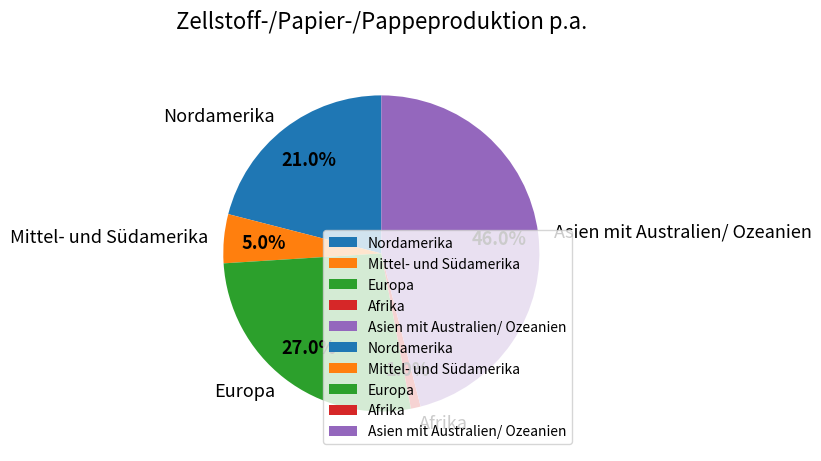

Which slice is the largest?

Asien mit Australien/ Ozeanien